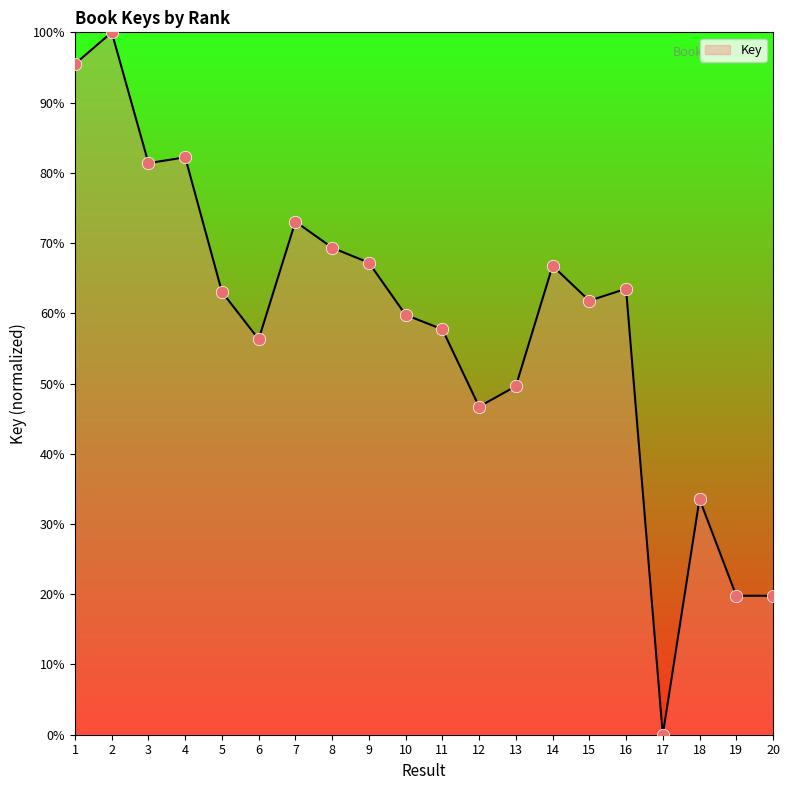

Approximately how many times larger is the value at 8 compared to 19?

3.5